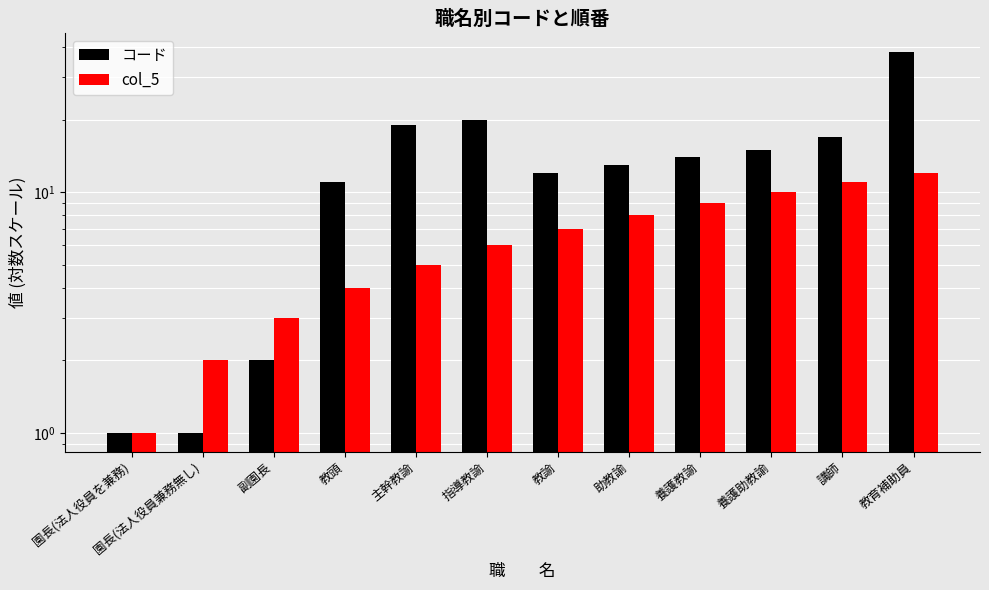

True or false: col_5 has a value of 0 at 園長(法人役員を兼務).

False